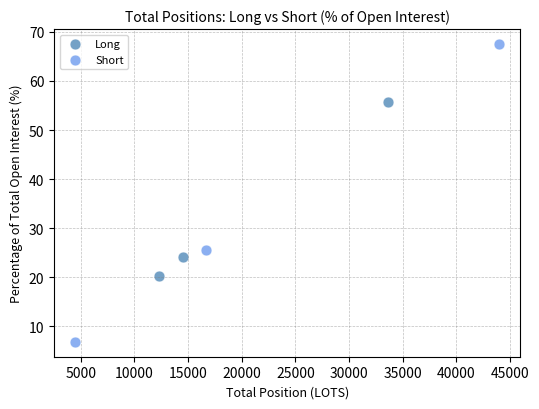

Which series has the largest Y range (max minus min)?

Short